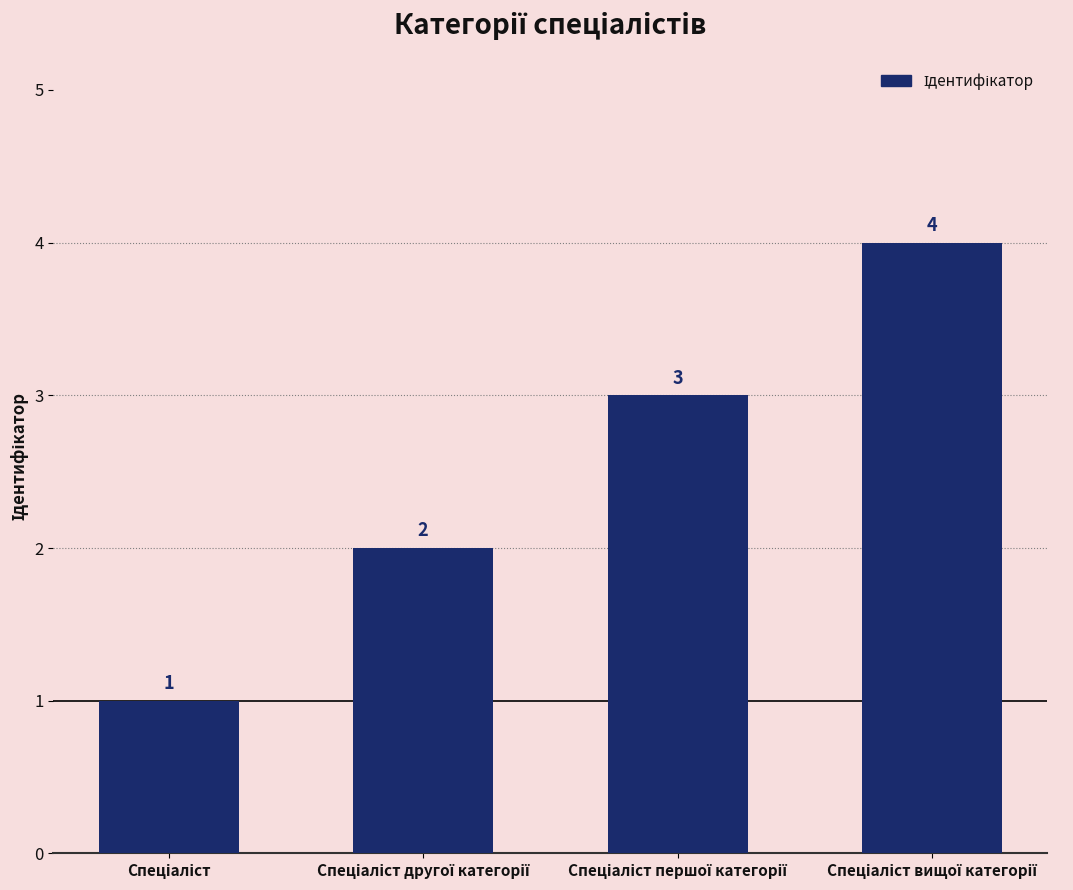

How many series are shown in this chart?

1